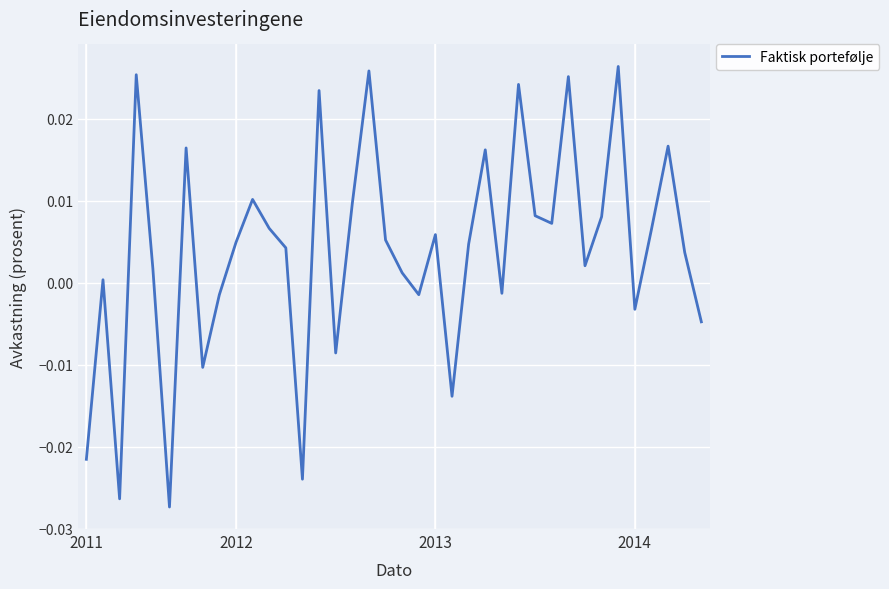

How many lines are shown in the chart?

1